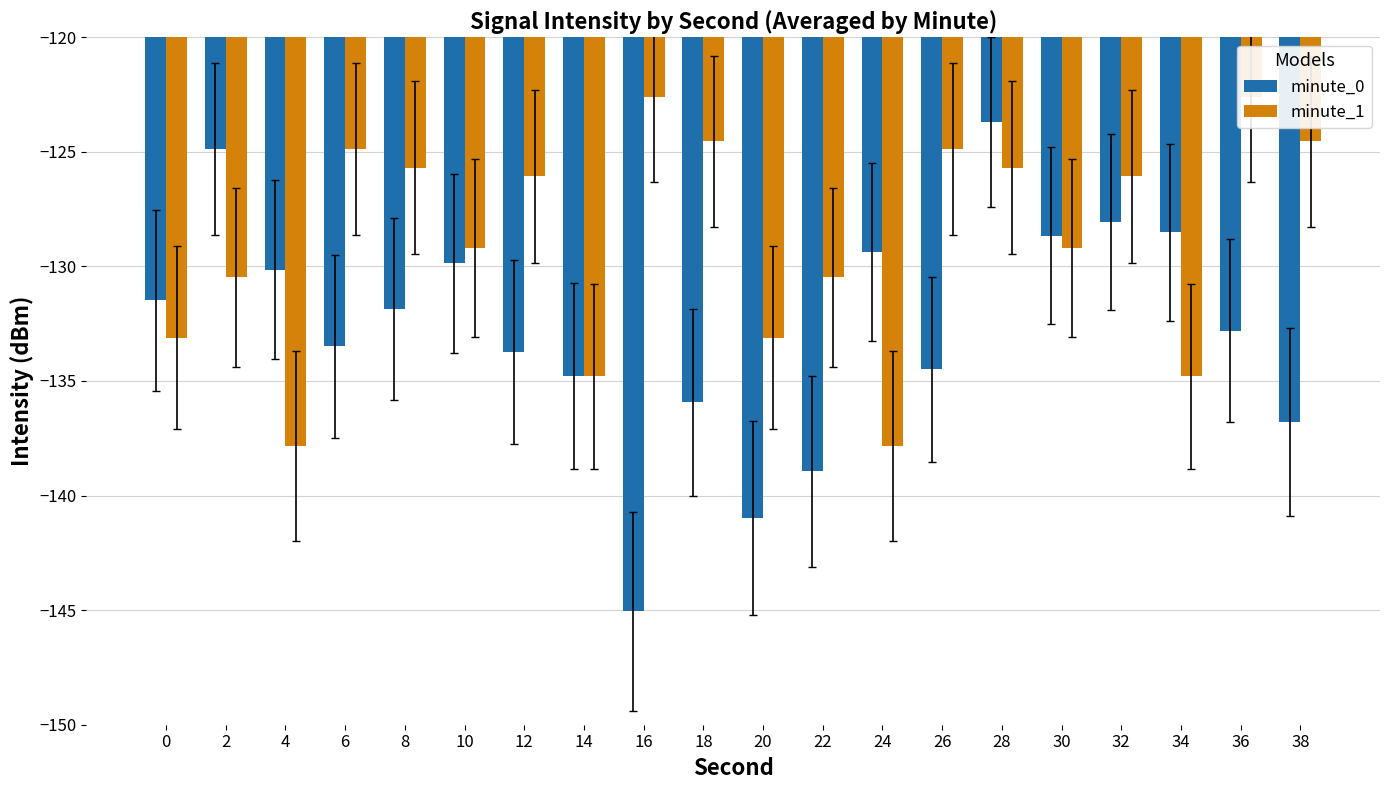

What is the total value across all series at 20?

-274.1